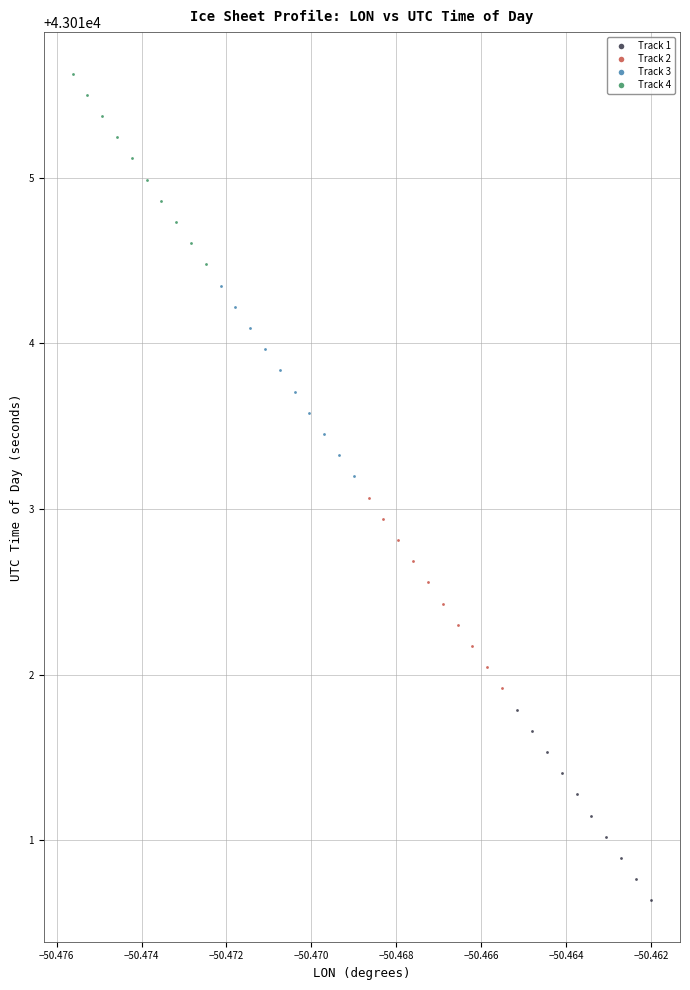

Which series reaches the maximum Y coordinate?

Track 4